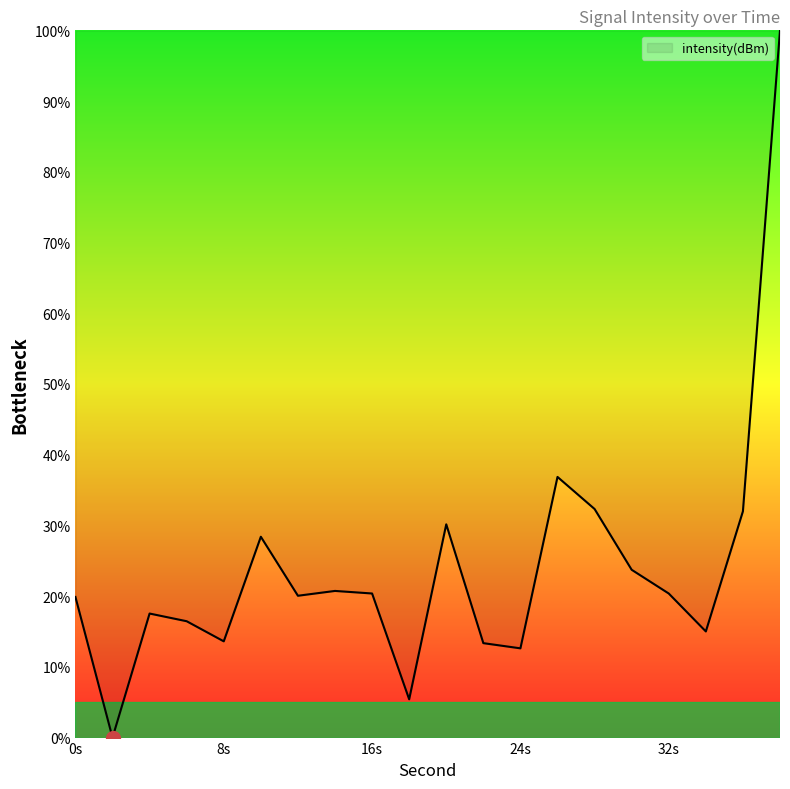

What is the greatest value displayed?

100.0